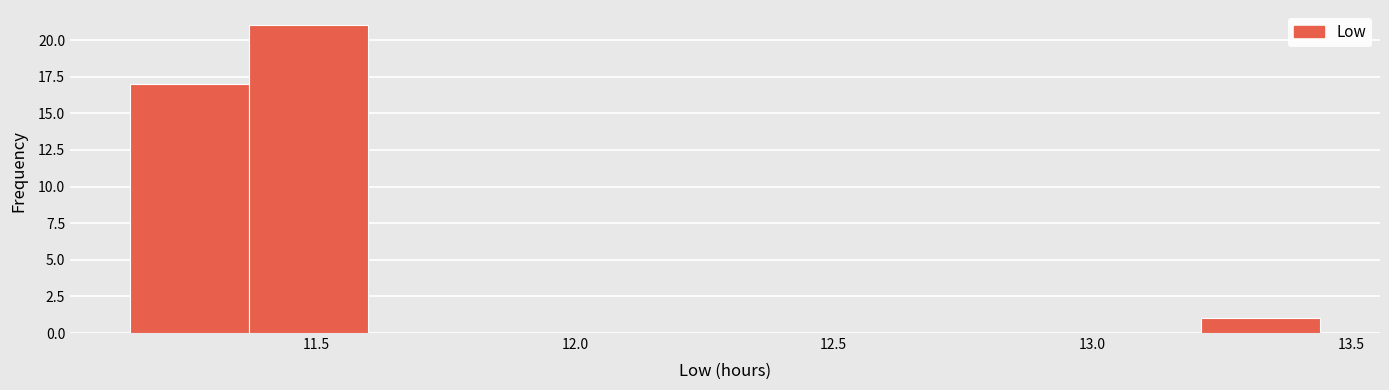

Reading left to right, list every bar in this chart as the range it spans on the x-axis followed by its height. Neither the bar edges nor the heights are printed on the chart, so give them approximately, as read against the axes.

11.14 to 11.37: 17
11.37 to 11.60: 21
11.60 to 11.83: 0
11.83 to 12.06: 0
12.06 to 12.29: 0
12.29 to 12.52: 0
12.52 to 12.75: 0
12.75 to 12.98: 0
12.98 to 13.21: 0
13.21 to 13.44: 1